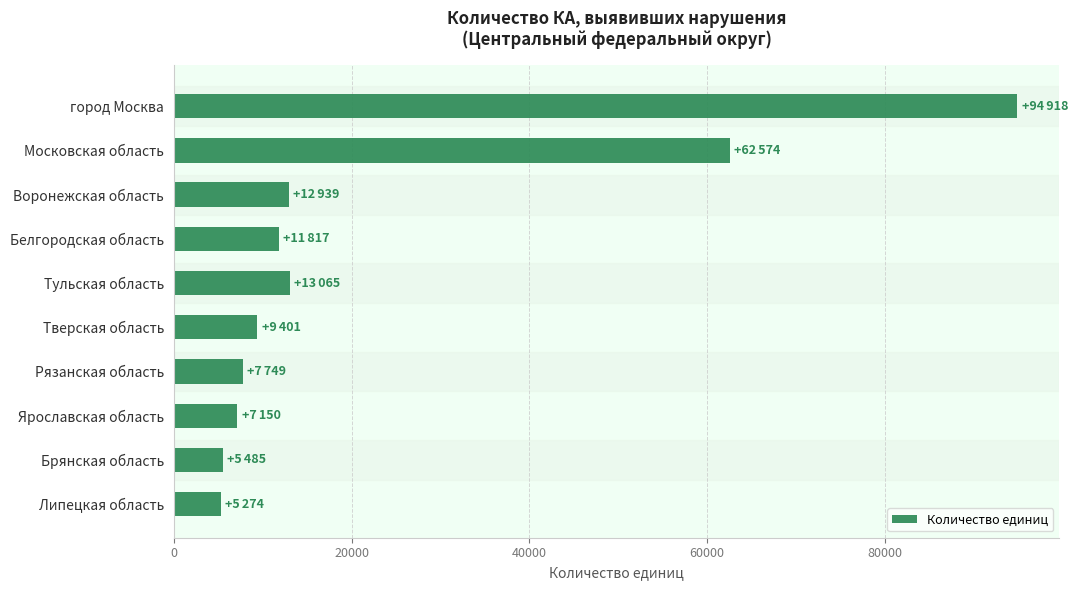

Where is the data nearest to the value 50096?

Московская область